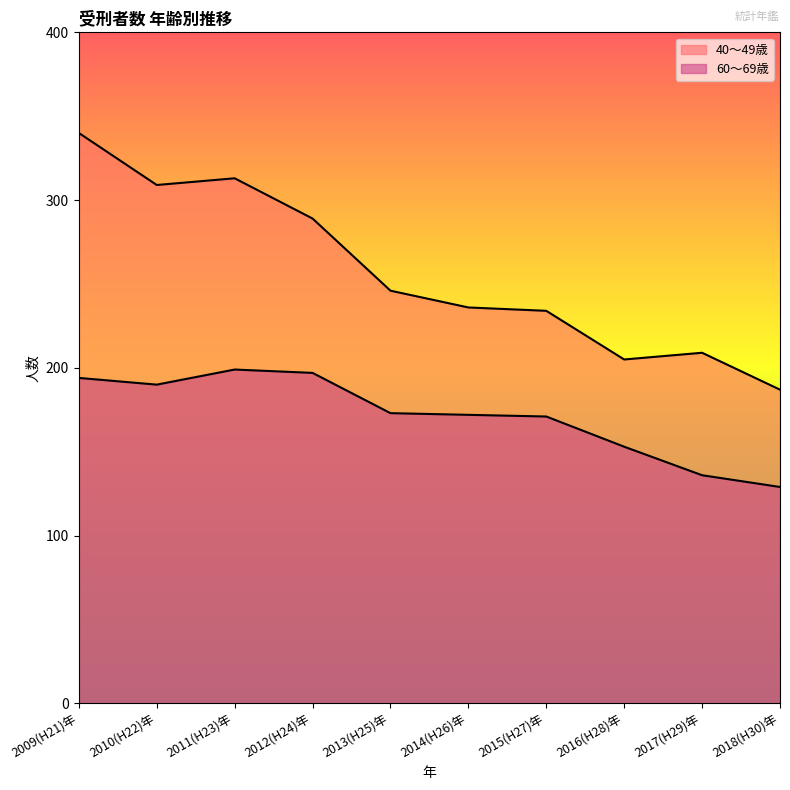

What are all the series names shown in the legend?

40～49歳, 60～69歳